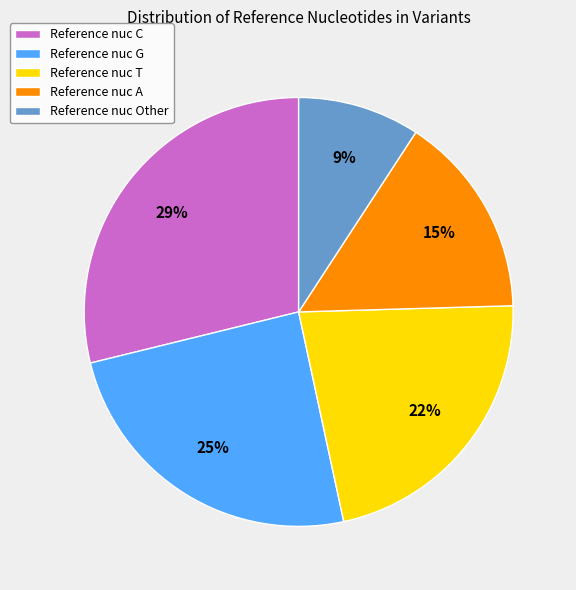

Between Reference nuc Other and Reference nuc G, which is larger?

Reference nuc G